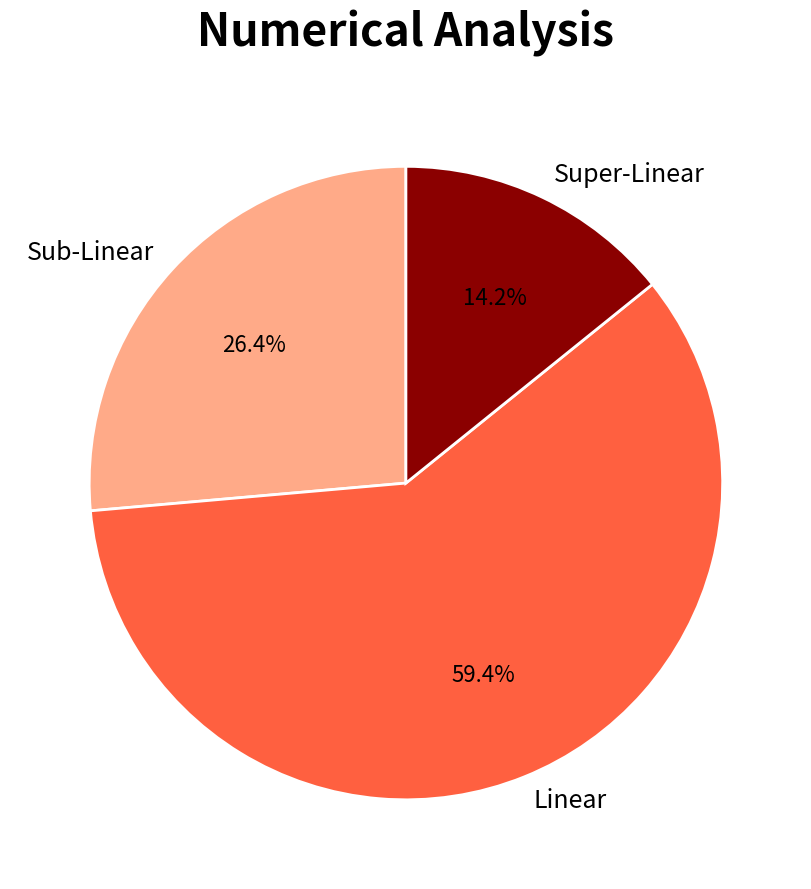

Approximately how many times larger is the value at Super-Linear compared to Sub-Linear?

0.5